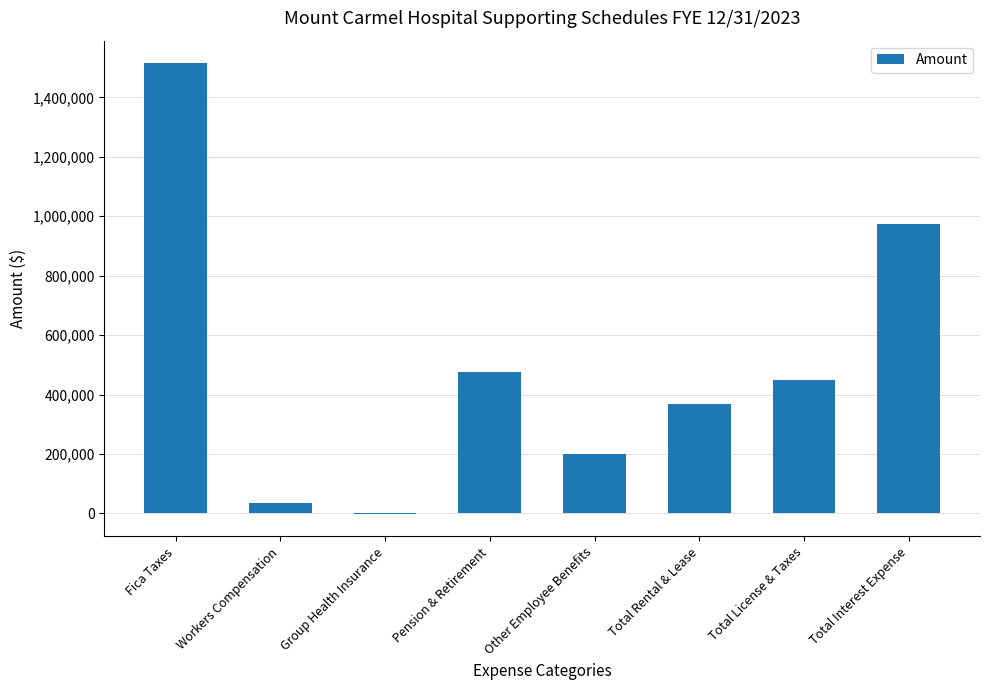

Which has a higher value, Group Health Insurance or Workers Compensation?

Workers Compensation